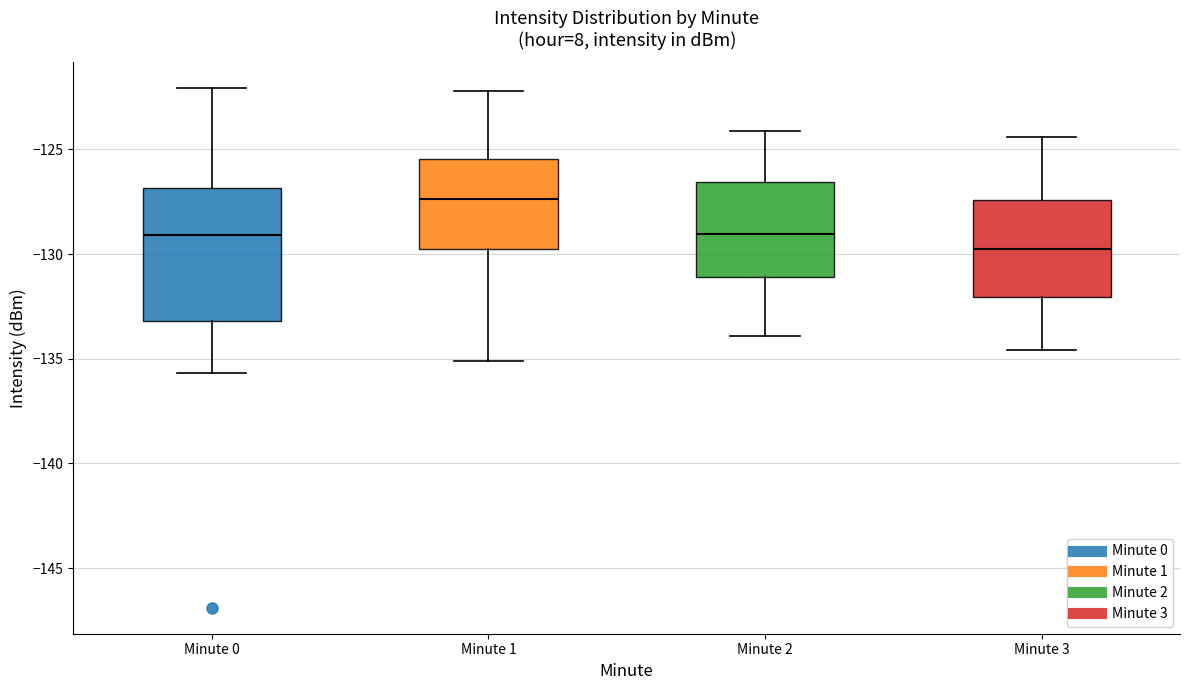

Reading left to right, transcribe this box plot: for each box, give where its median line is, the range the box spans, and where its two whiskers end, as read against the y-axis. The values are not printed on the chart, so give them approximately, as read against the axis.

Minute 0: median -129.0, box -133.0 to -127.0, whiskers -135.5 to -122.0
Minute 1: median -127.5, box -130.0 to -125.5, whiskers -135.0 to -122.0
Minute 2: median -129.0, box -131.0 to -126.5, whiskers -134.0 to -124.0
Minute 3: median -129.5, box -132.0 to -127.5, whiskers -134.5 to -124.5